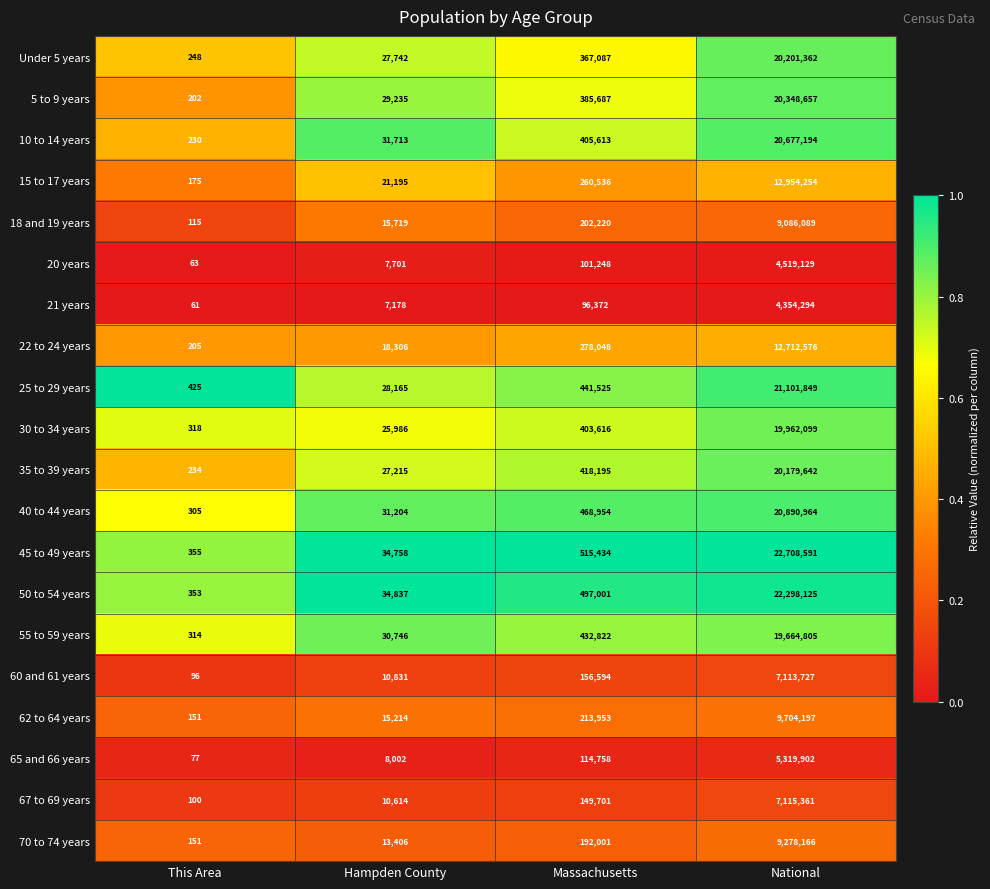

How many categories are shown in the chart?

4